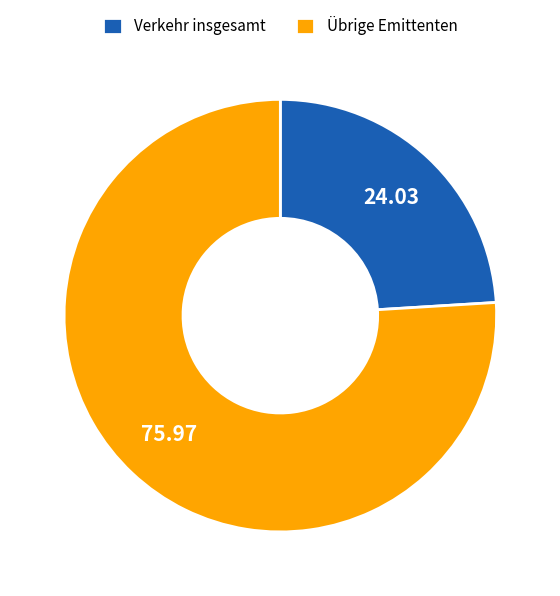

Rank the categories by value from highest to lowest.

Übrige Emittenten, Verkehr insgesamt